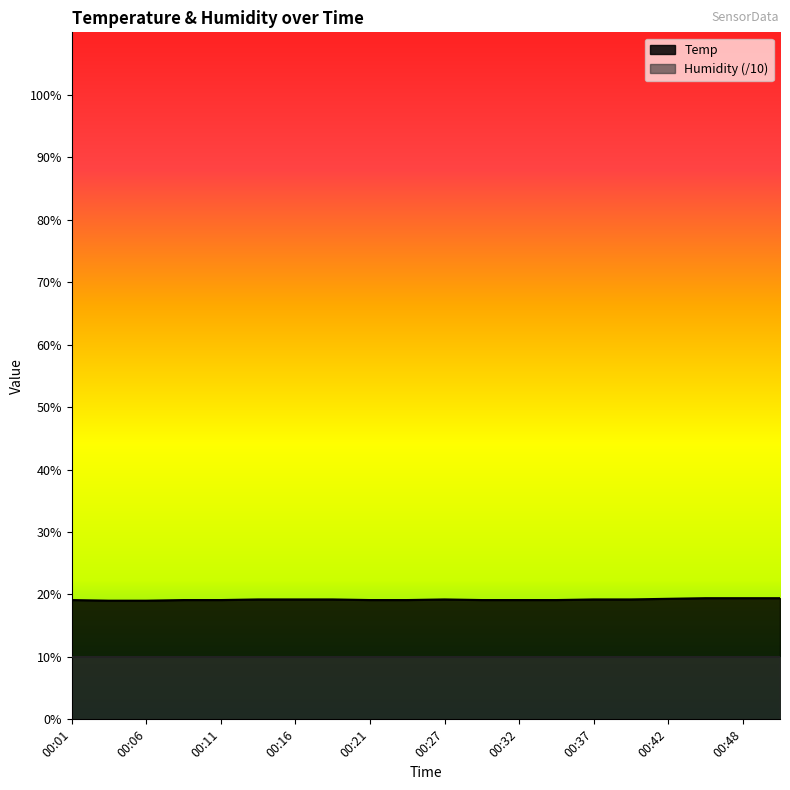

The chart shows a value of 19.4 at 00:50. True or false?

True